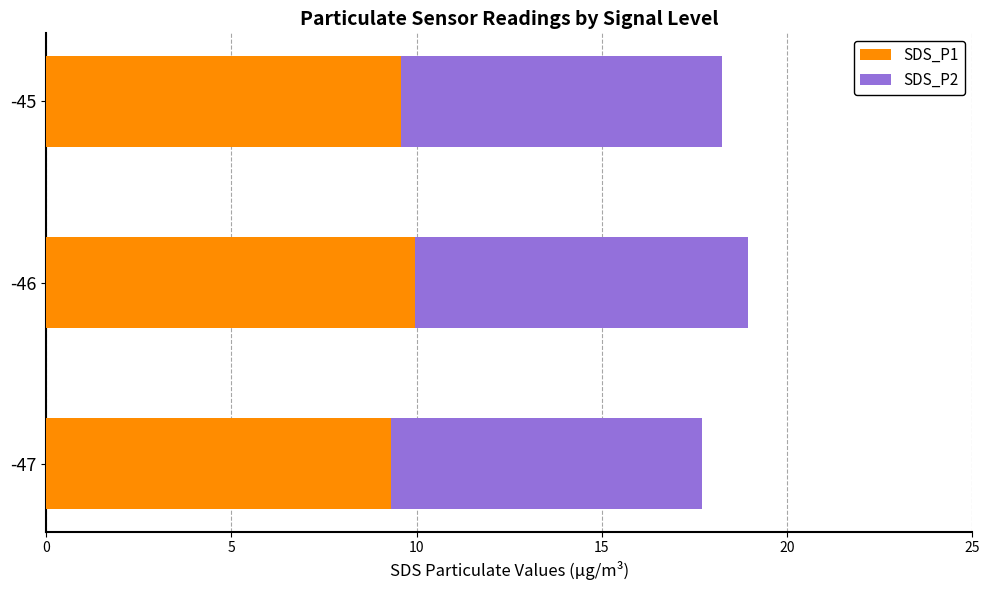

What is the highest value of the SDS_P1 series?

10.0